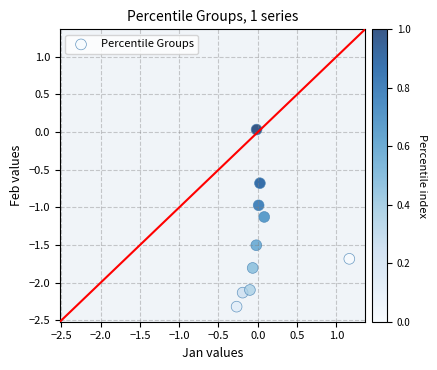

What is the average Y value?

-1.4